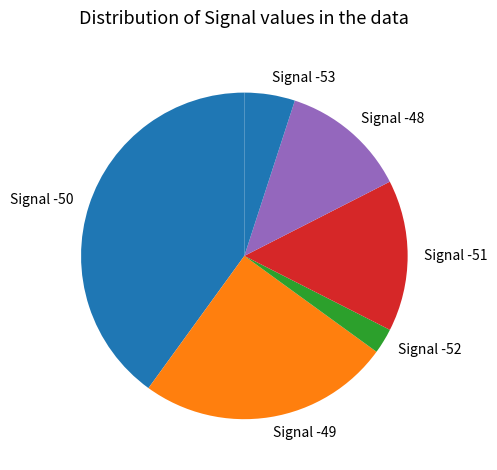

How many slices are in this pie chart?

6